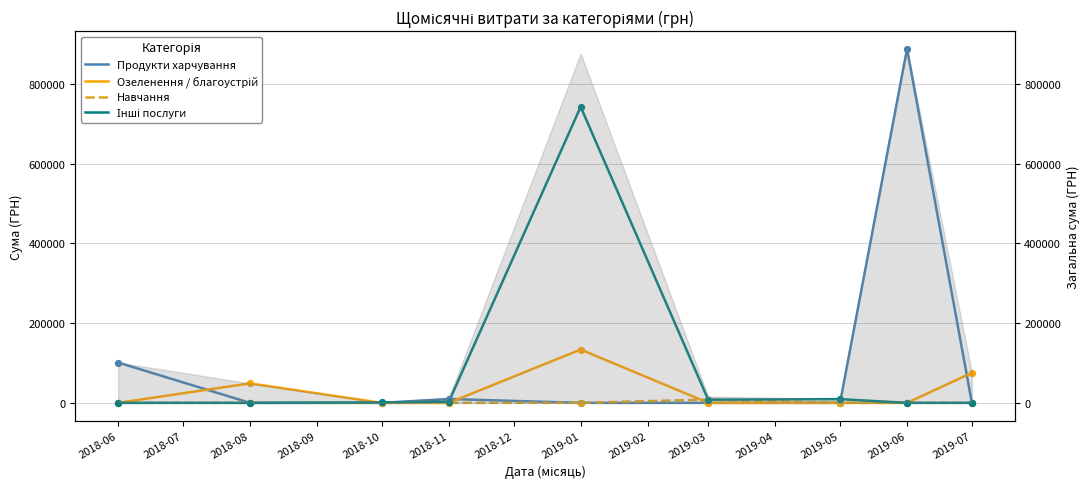

What are all the series names shown in the legend?

Продукти харчування, Озеленення / благоустрій, Навчання, Інші послуги